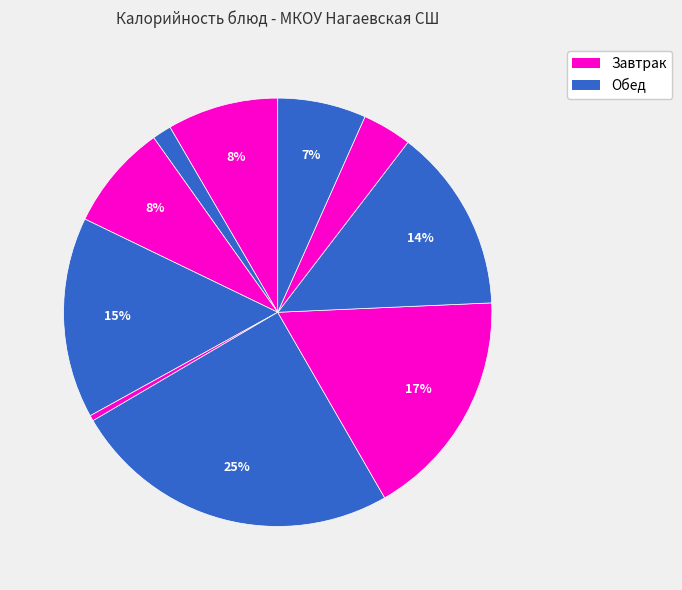

Count the number of slices in the pie.

10